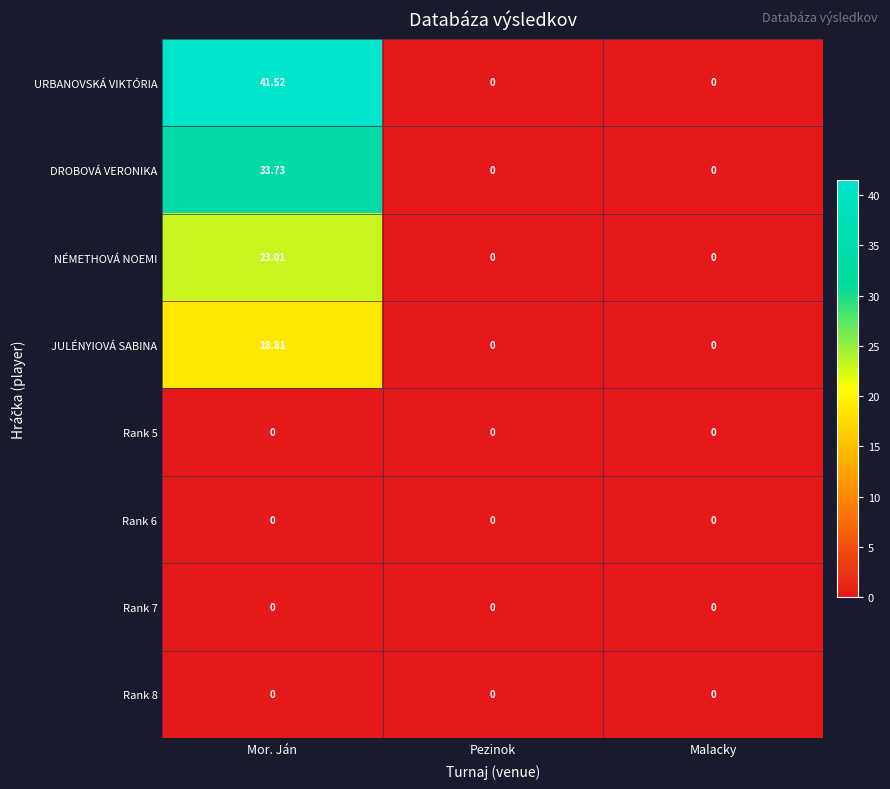

Which series has the largest total across all categories?

URBANOVSKÁ VIKTÓRIA